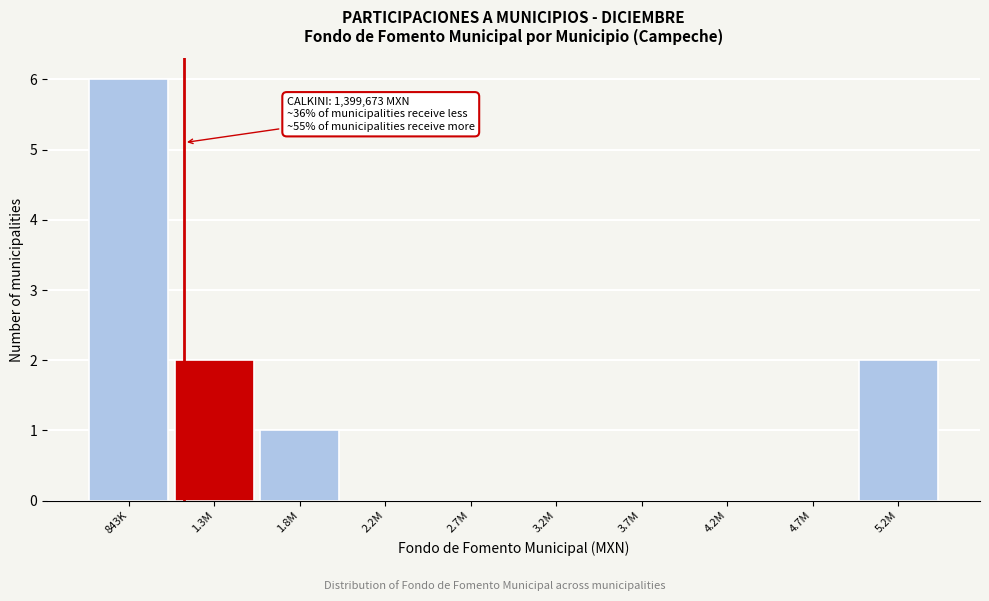

Reading right to left, transcribe all the data shown in this chart.

5.2M=2	4.7M=0	4.2M=0	3.7M=0	3.2M=0	2.7M=0	2.2M=0	1.8M=1	1.3M=2	843K=6